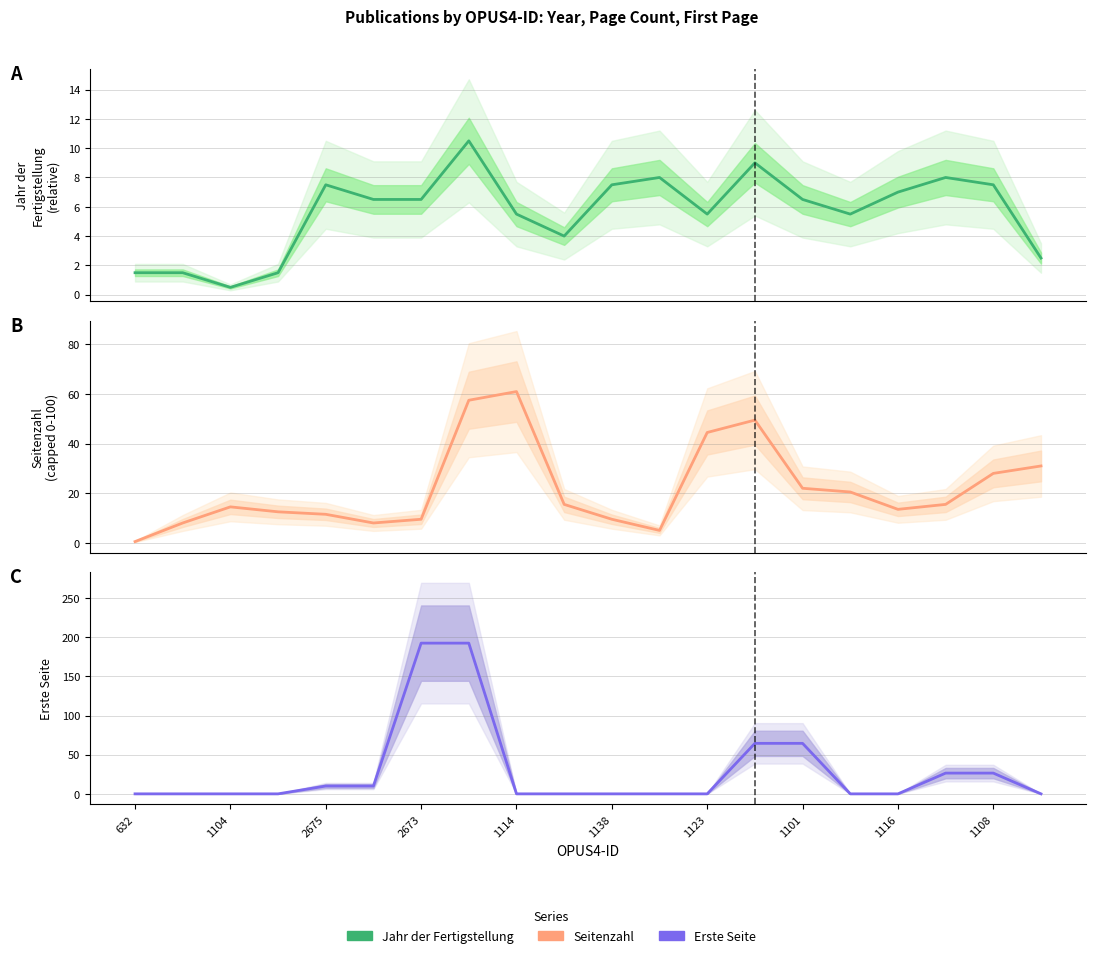

Does the chart display data point markers on the line(s)?

No